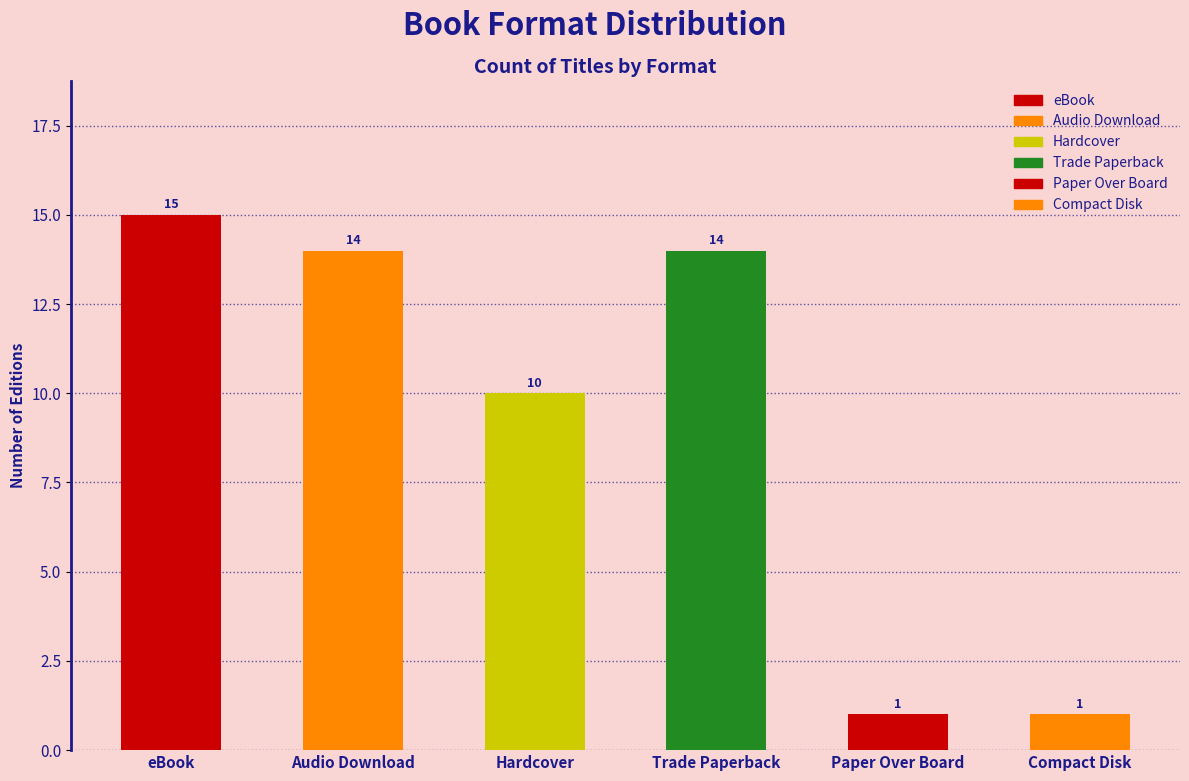

What is the sum of the values at Compact Disk and Audio Download?

15